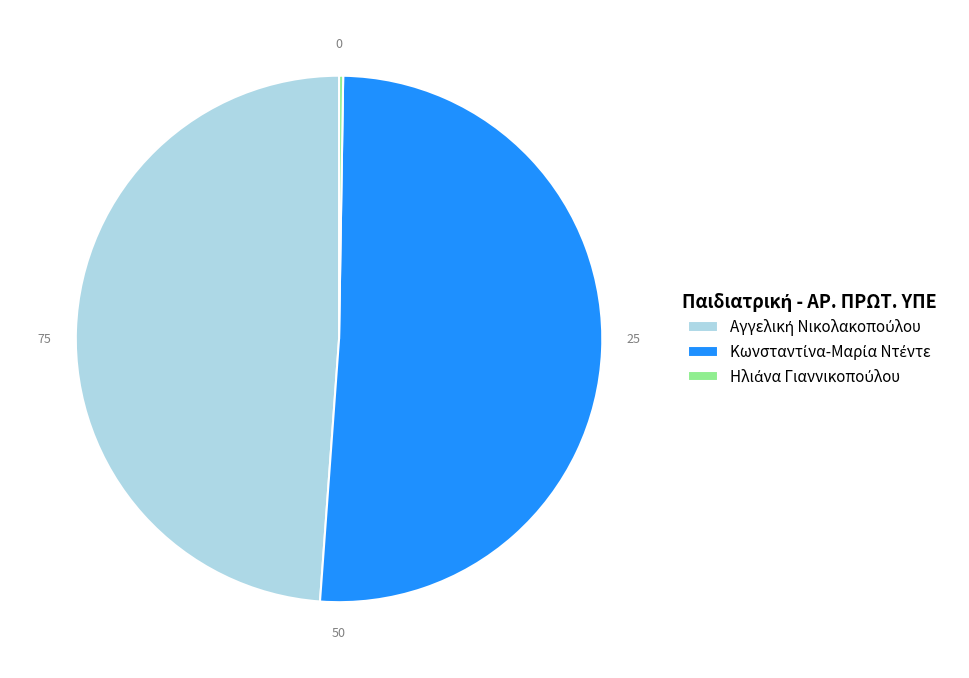

Does any single category account for the majority?

Yes